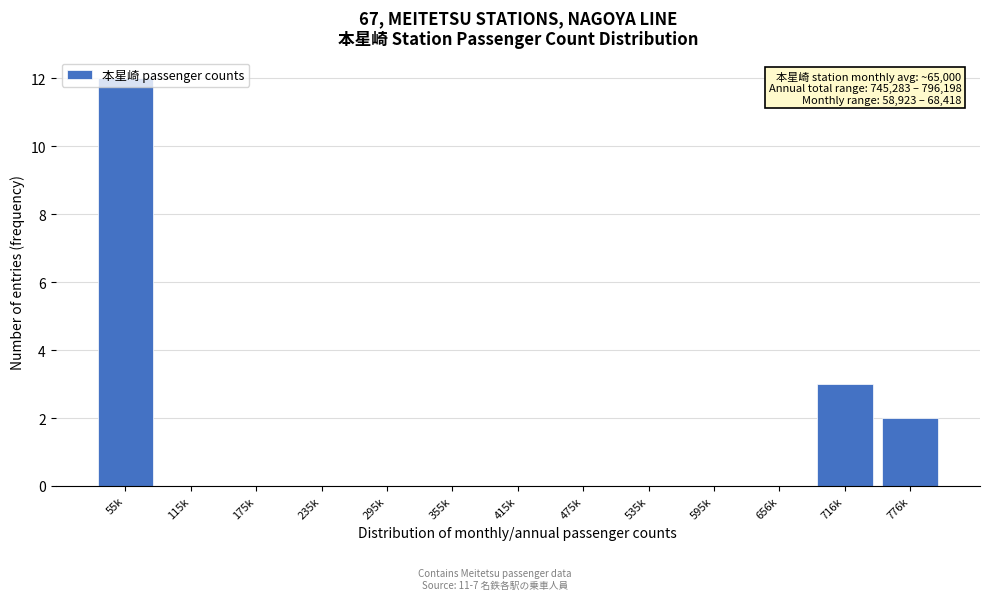

Which has a higher value, 776k or 295k?

776k